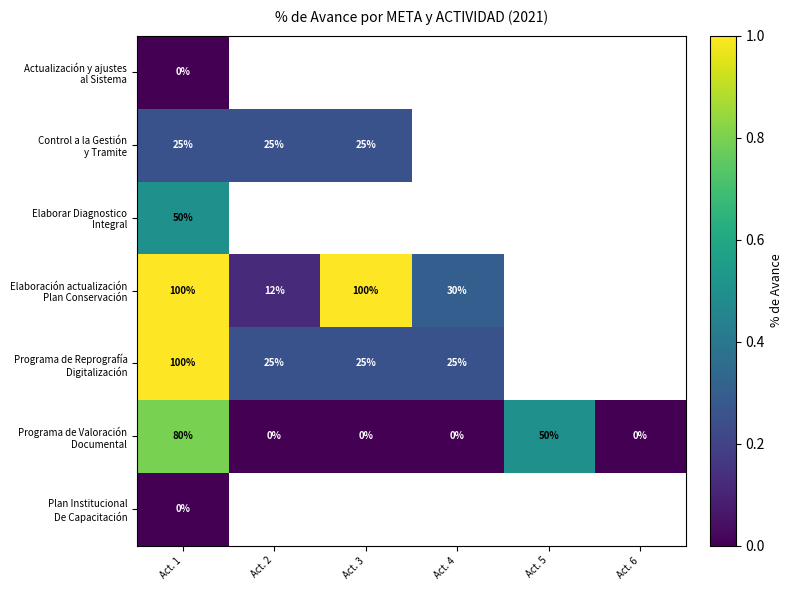

What is the total value across all series at Act. 1?

355